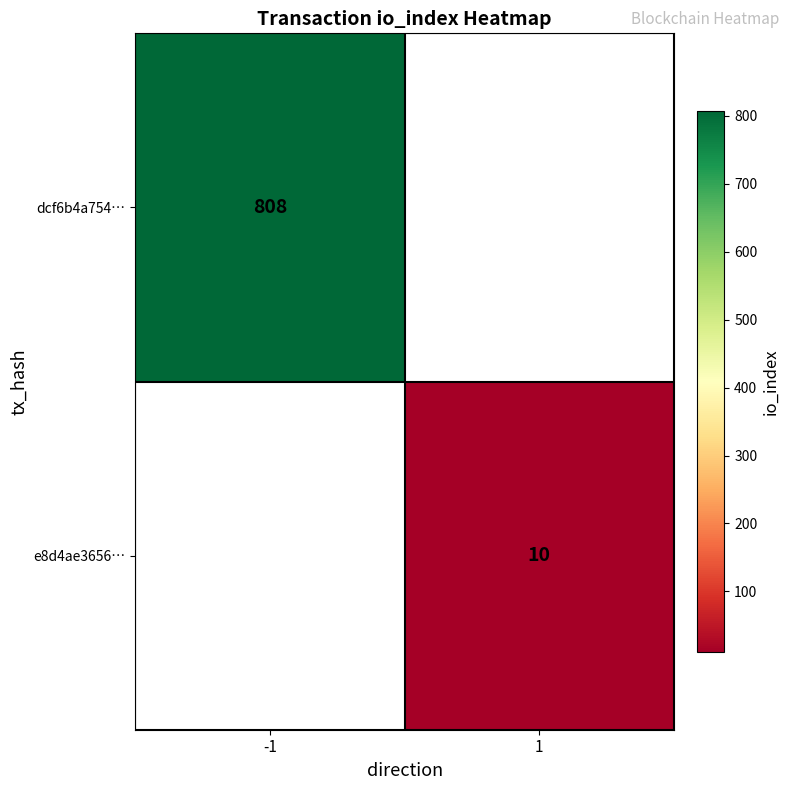

The e8d4ae3656… series shows 17 at 1. True or false?

False